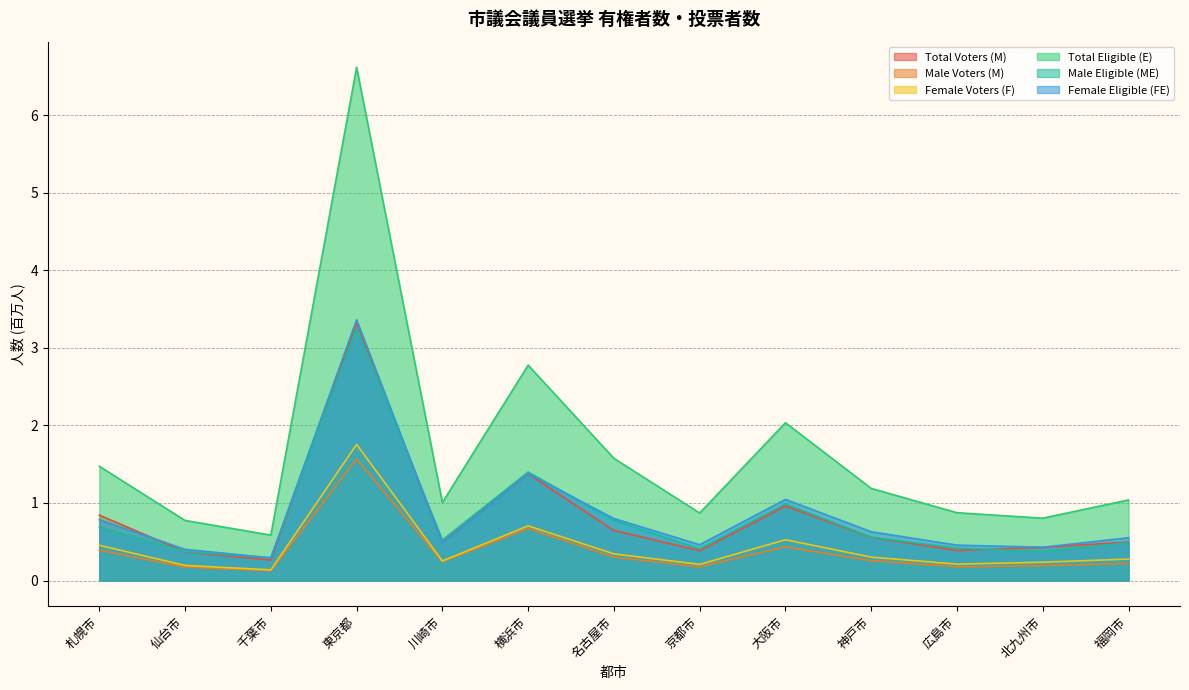

Is the value of Total Voters (M) at 名古屋市 greater than the value of Female Voters (F) at 仙台市?

Yes